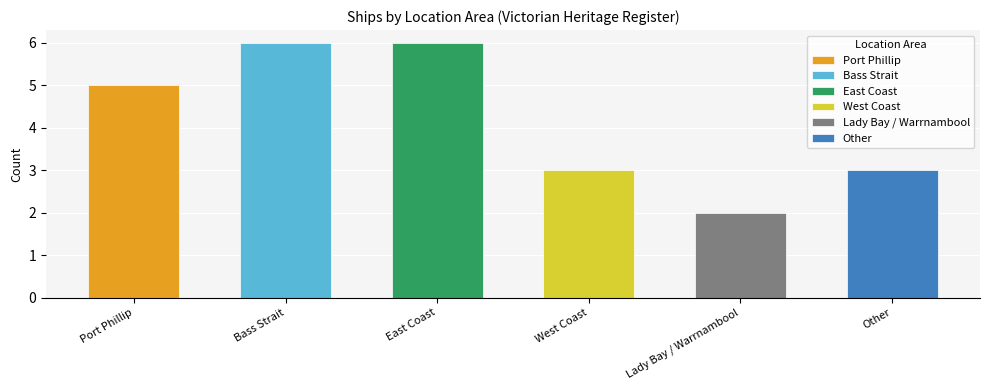

At which label is the value closest to 4?

Port Phillip